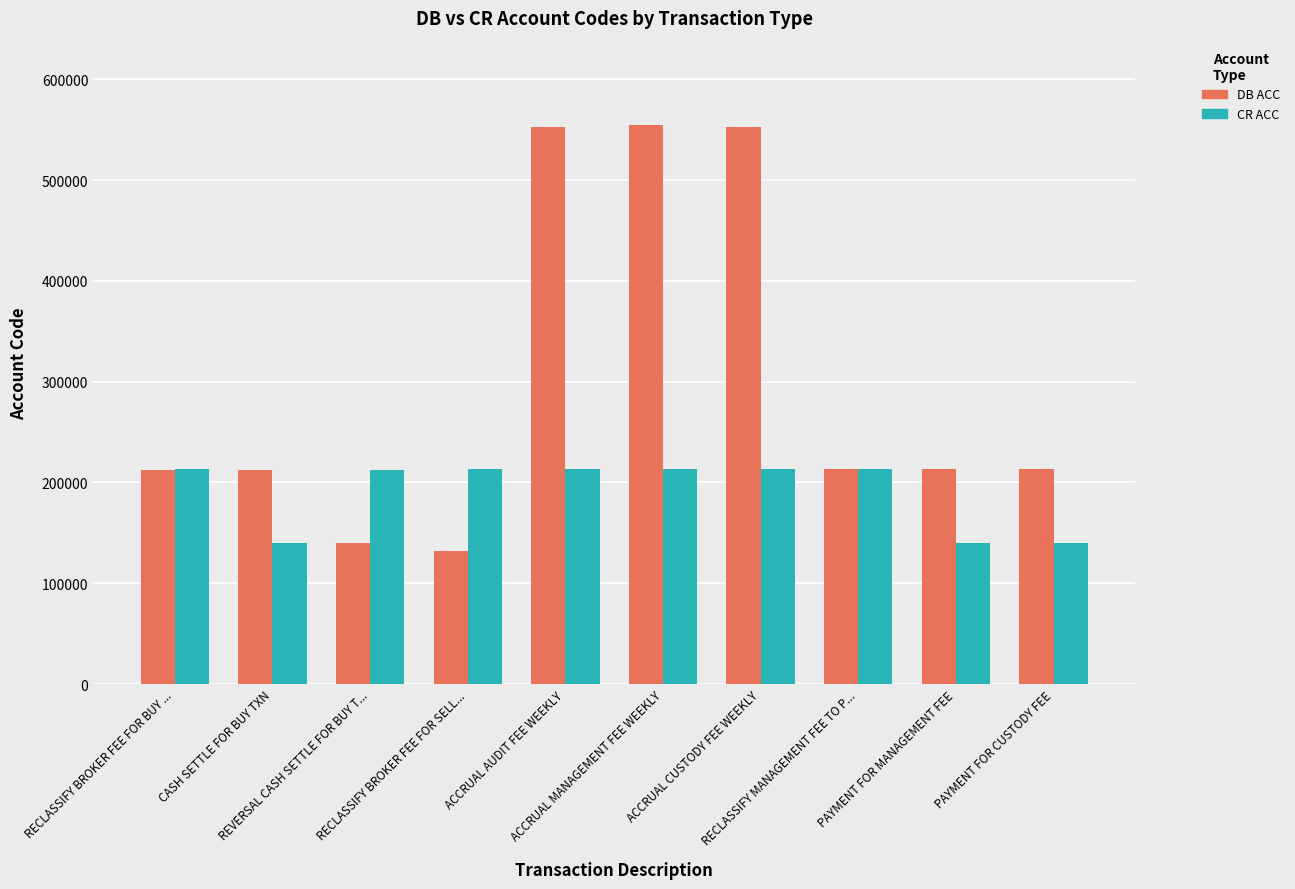

What is the lowest value of the CR ACC series?

140130